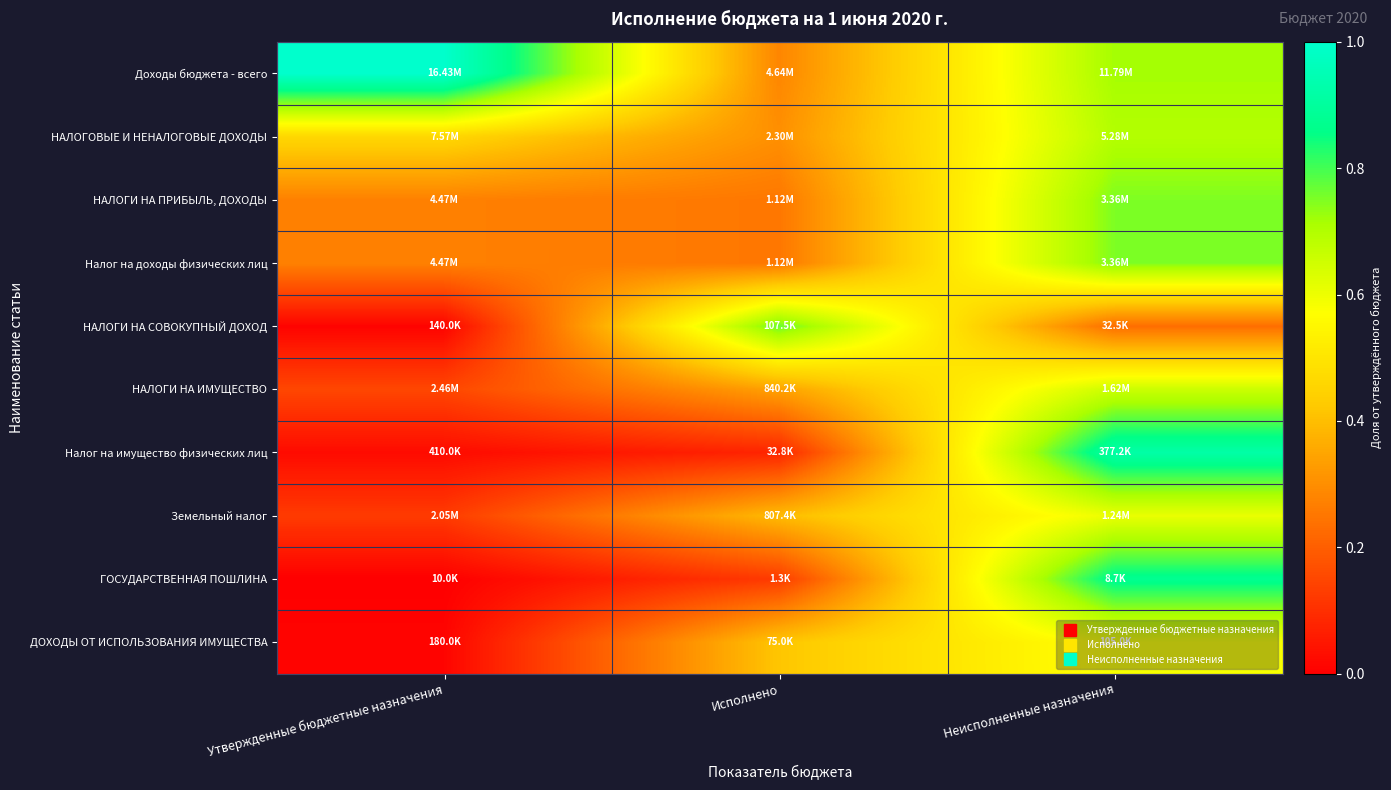

Reading left to right, transcribe all the data shown in this chart.

Доходы бюджета - всего: Утвержденные бюджетные назначения=1.0	Исполнено=0.3	Неисполненные назначения=0.7
НАЛОГОВЫЕ И НЕНАЛОГОВЫЕ ДОХОДЫ: Утвержденные бюджетные назначения=0.5	Исполнено=0.3	Неисполненные назначения=0.7
НАЛОГИ НА ПРИБЫЛЬ, ДОХОДЫ: Утвержденные бюджетные назначения=0.3	Исполнено=0.3	Неисполненные назначения=0.8
Налог на доходы физических лиц: Утвержденные бюджетные назначения=0.3	Исполнено=0.3	Неисполненные назначения=0.8
НАЛОГИ НА СОВОКУПНЫЙ ДОХОД: Утвержденные бюджетные назначения=0.0	Исполнено=0.8	Неисполненные назначения=0.2
НАЛОГИ НА ИМУЩЕСТВО: Утвержденные бюджетные назначения=0.1	Исполнено=0.3	Неисполненные назначения=0.7
Налог на имущество физических лиц: Утвержденные бюджетные назначения=0.0	Исполнено=0.1	Неисполненные назначения=0.9
Земельный налог: Утвержденные бюджетные назначения=0.1	Исполнено=0.4	Неисполненные назначения=0.6
ГОСУДАРСТВЕННАЯ ПОШЛИНА: Утвержденные бюджетные назначения=0.0	Исполнено=0.1	Неисполненные назначения=0.9
ДОХОДЫ ОТ ИСПОЛЬЗОВАНИЯ ИМУЩЕСТВА: Утвержденные бюджетные назначения=0.0	Исполнено=0.4	Неисполненные назначения=0.6